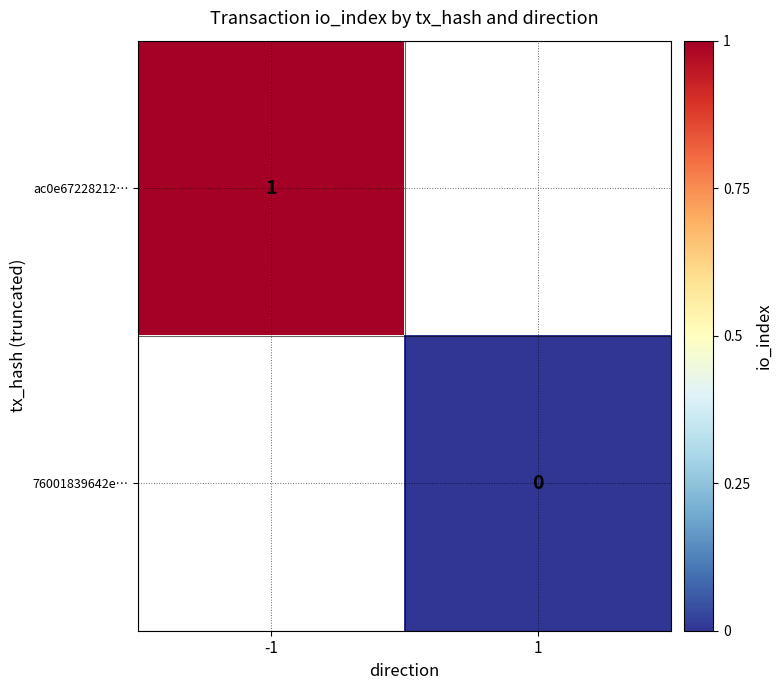

The value of ac0e67228212… at -1 is 1. True or false?

True